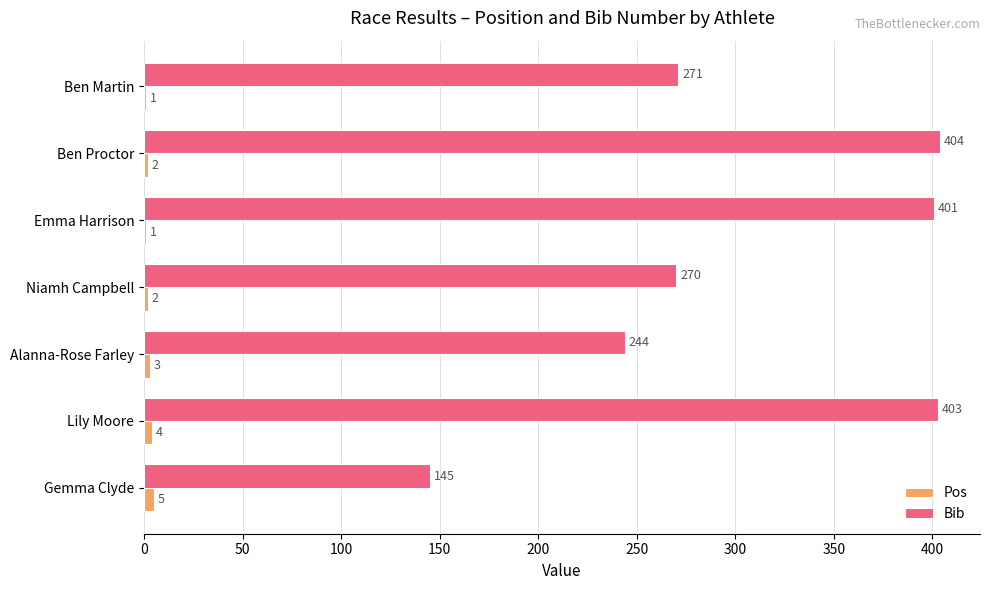

True or false: Bib has a value of 270 at Niamh Campbell.

True